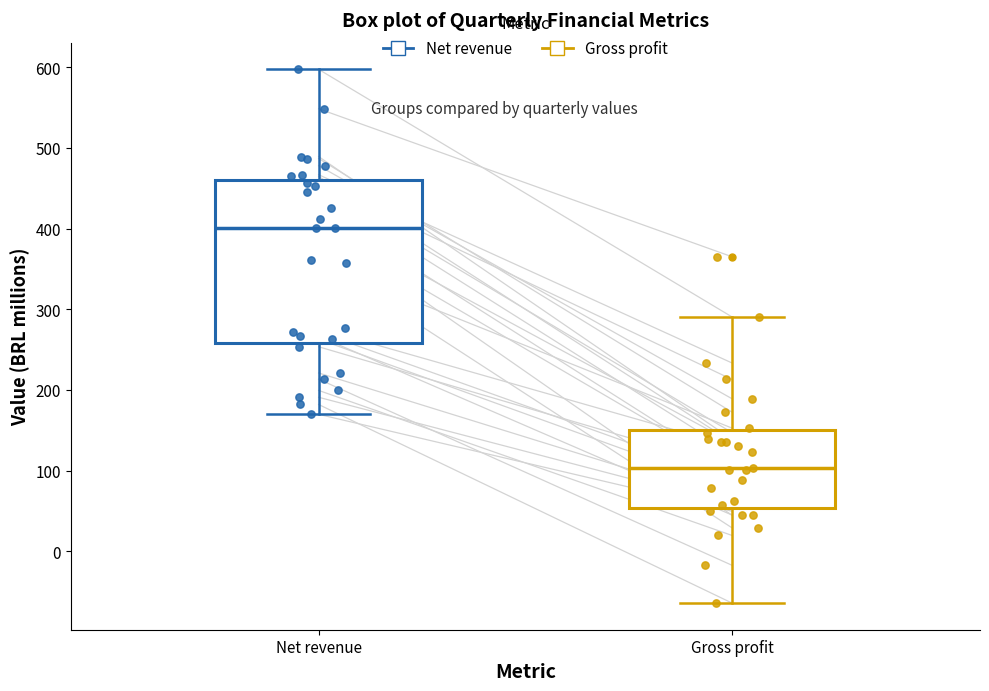

Reading left to right, read every box against the y-axis: the position of its median line, the range the box covers, and the ends of its whiskers. The values are not printed on the chart, so give them approximately, as read against the axis.

Net revenue: median 400, box 260 to 460, whiskers 170 to 600
Gross profit: median 100, box 50 to 150, whiskers -60 to 290